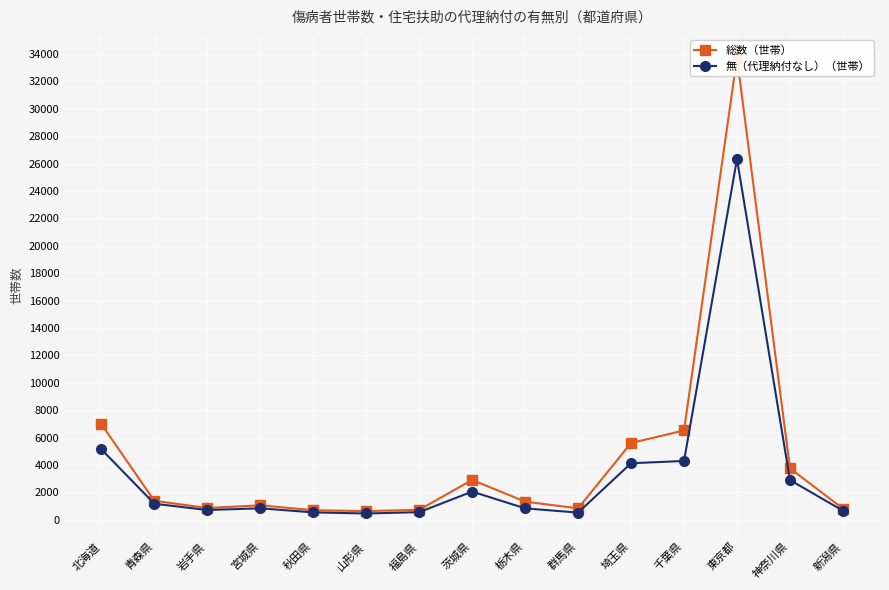

True or false: 総数（世帯） and 無（代理納付なし）（世帯） intersect in this chart.

False